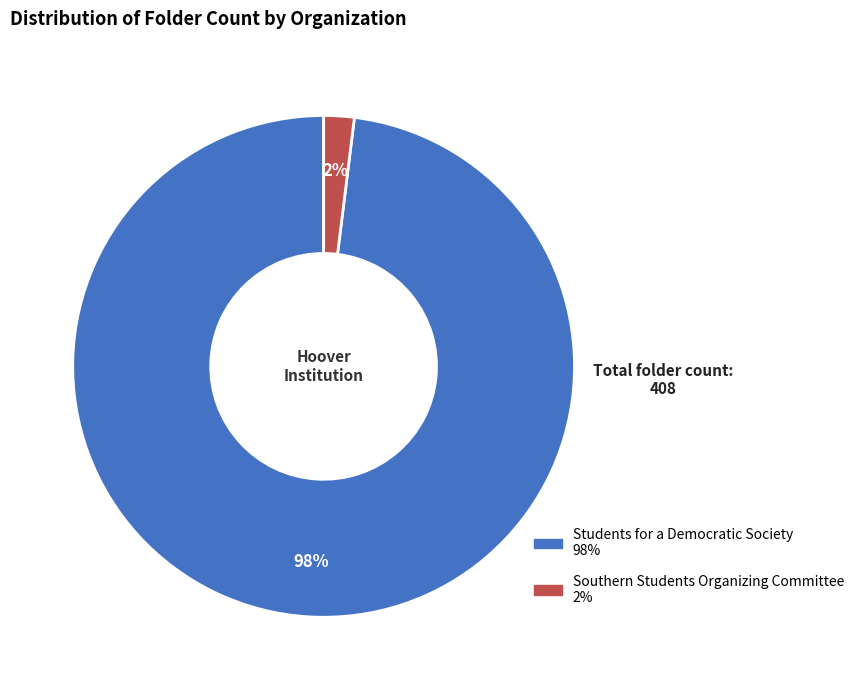

Is there a majority slice in this chart?

Yes